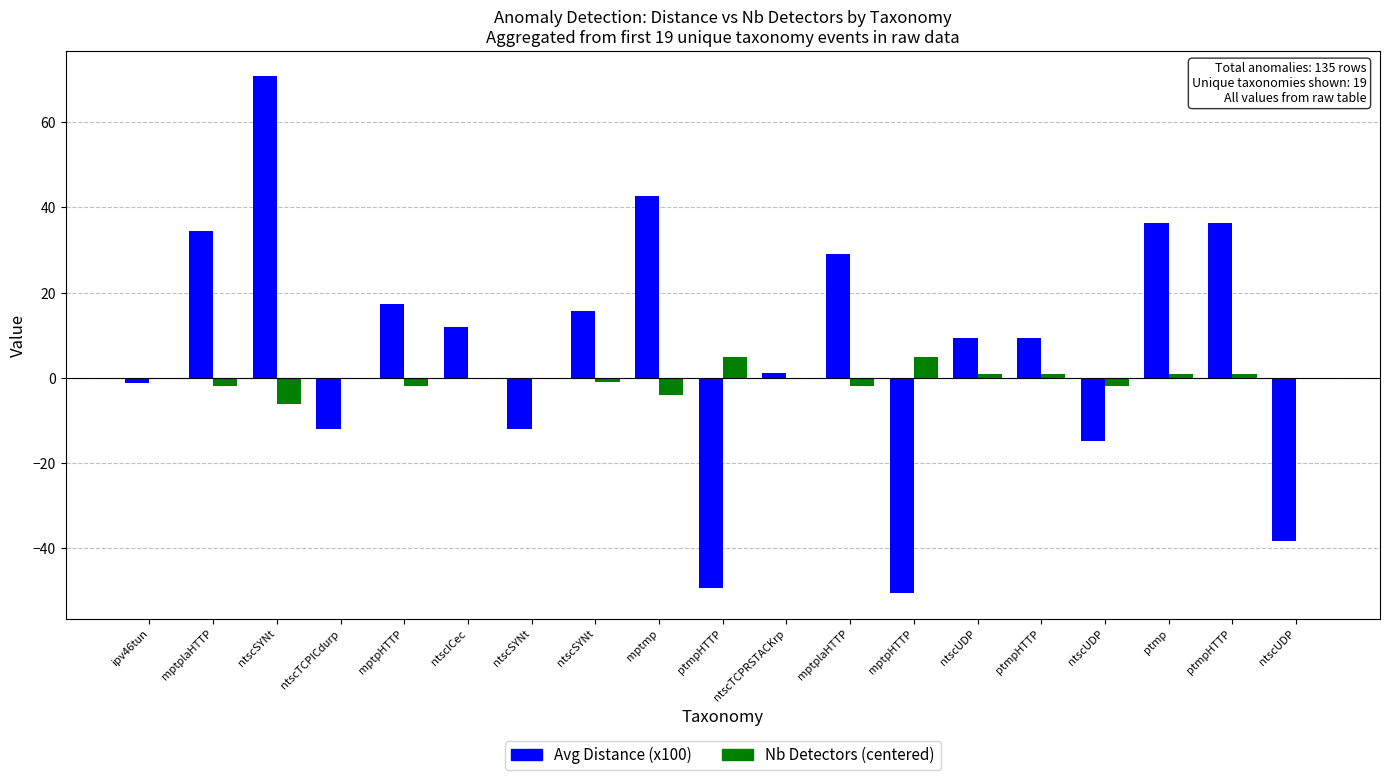

What is the spread (max minus min) of values at ntscSYNt?

76.8